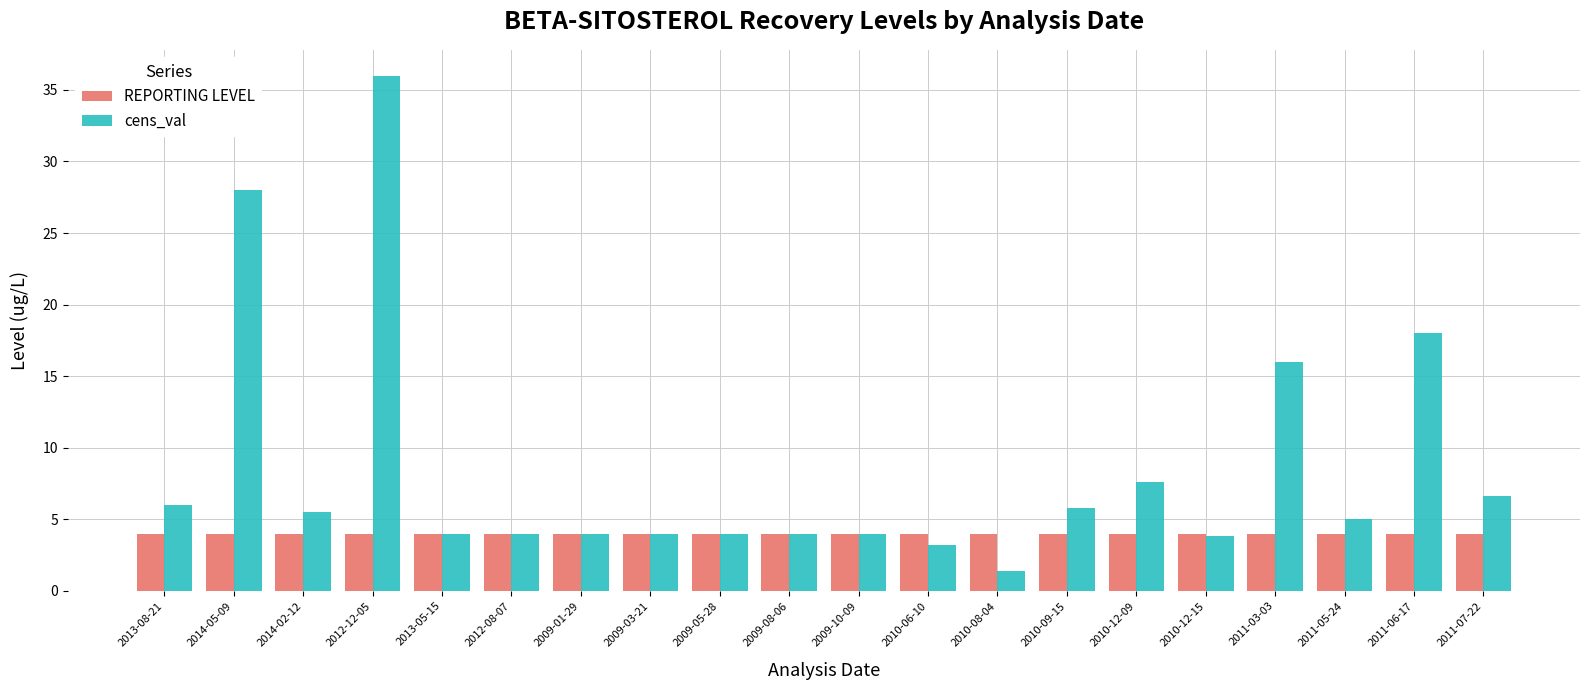

Rank the series by their maximum value, from lowest to highest.

REPORTING LEVEL, cens_val